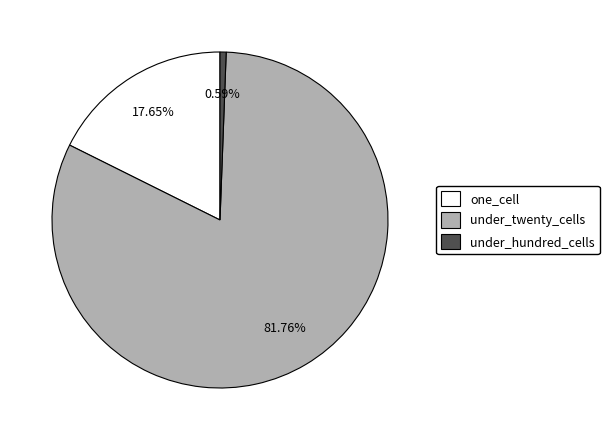

Between under_hundred_cells and one_cell, which is larger?

one_cell